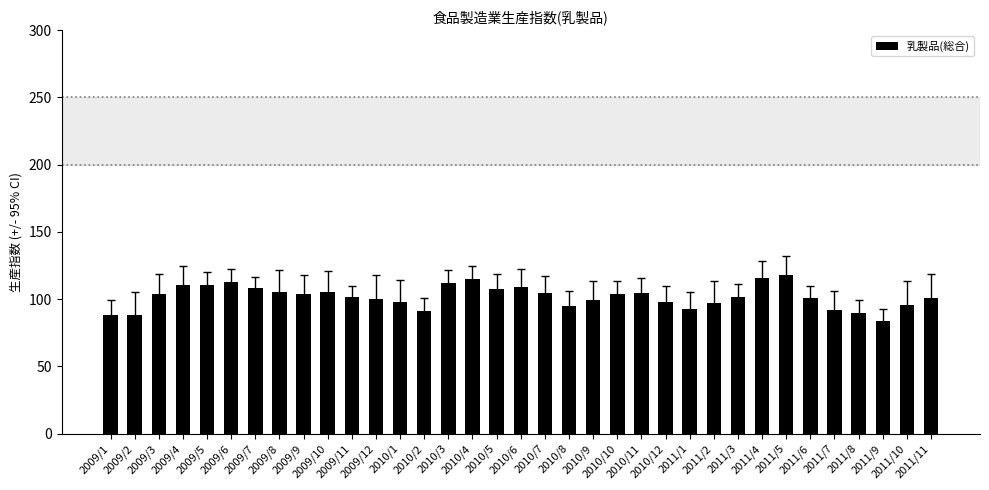

What is the difference between the second highest and second lowest values?

27.5